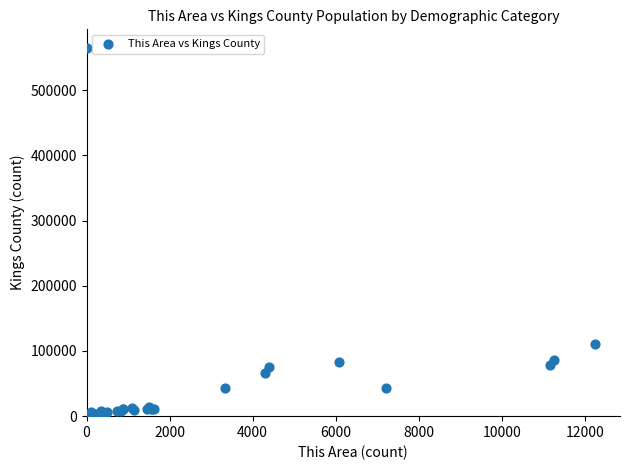

What Y value in the scatter plot is closest to 282711?

110434